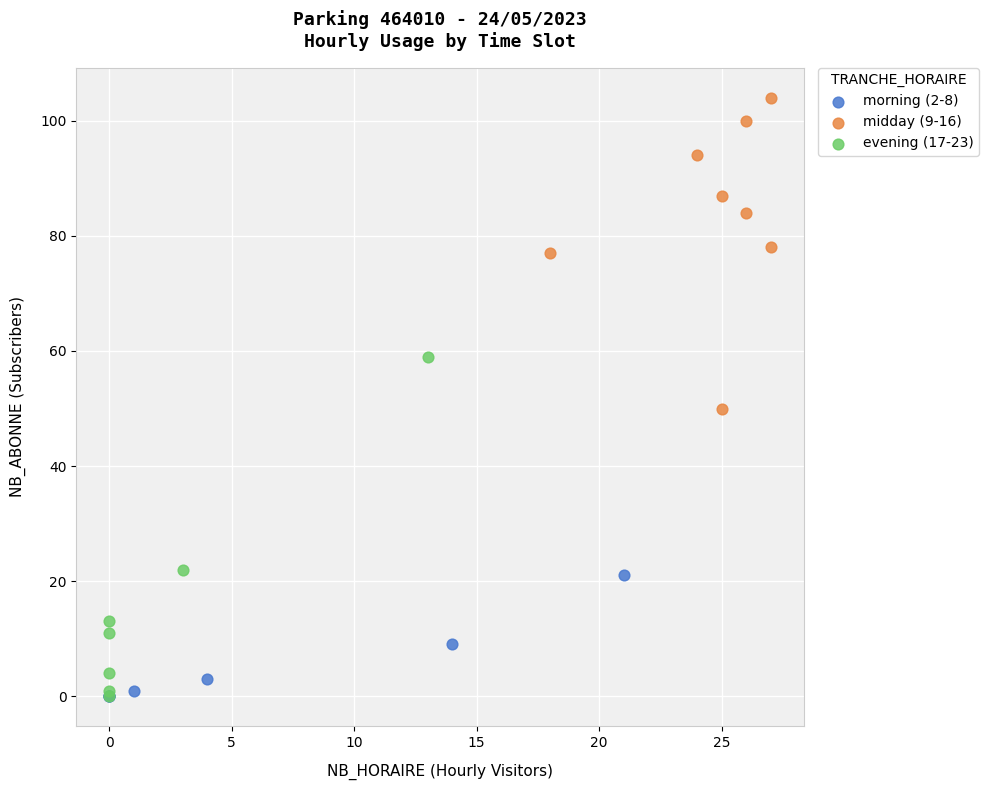

Which series contains the highest Y value?

midday (9-16)